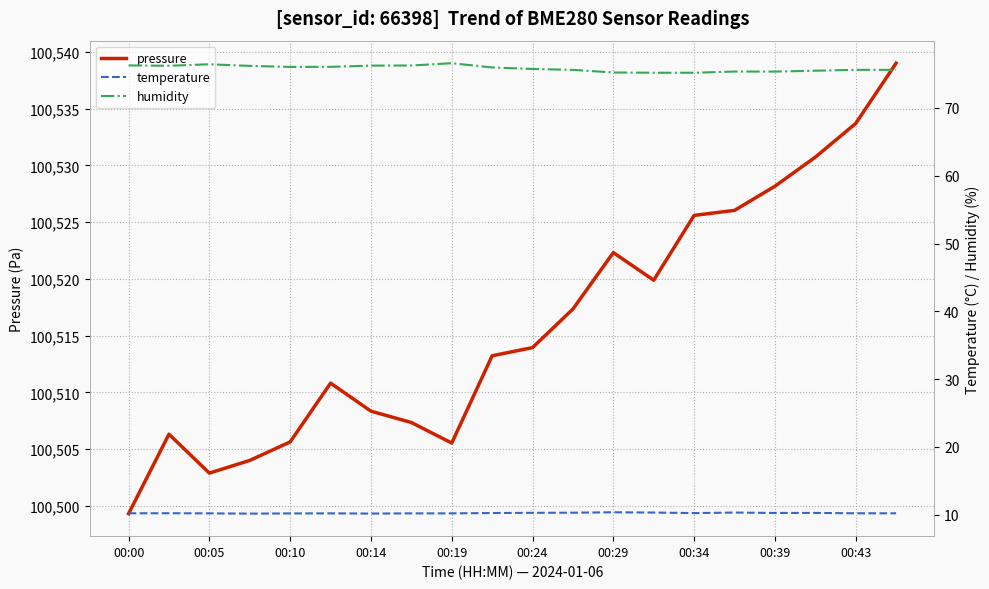

At 13, list the series in order from smallest to largest.

temperature, humidity, pressure